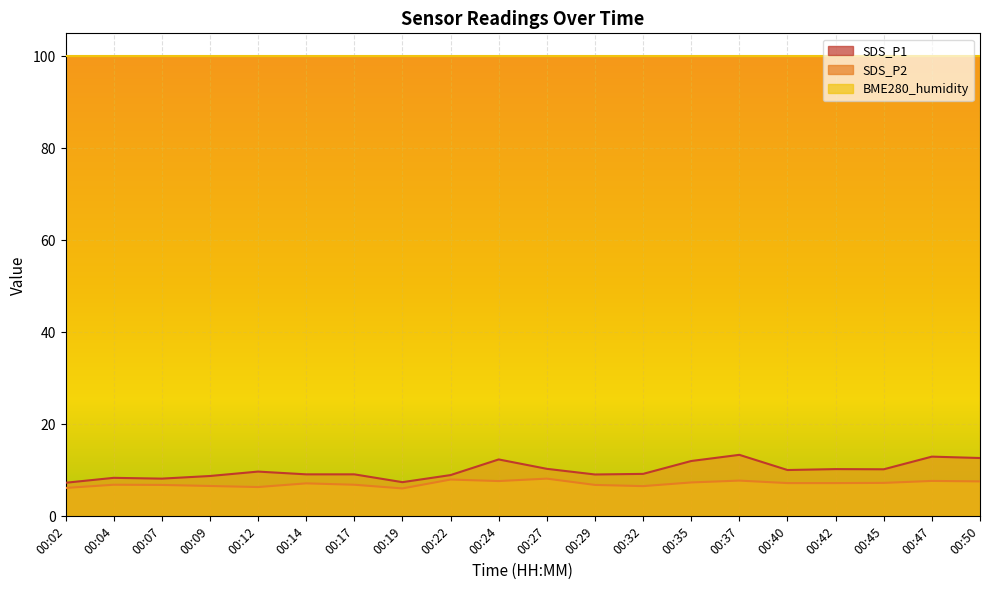

List the series in order of their peak value, lowest first.

SDS_P2, SDS_P1, BME280_humidity